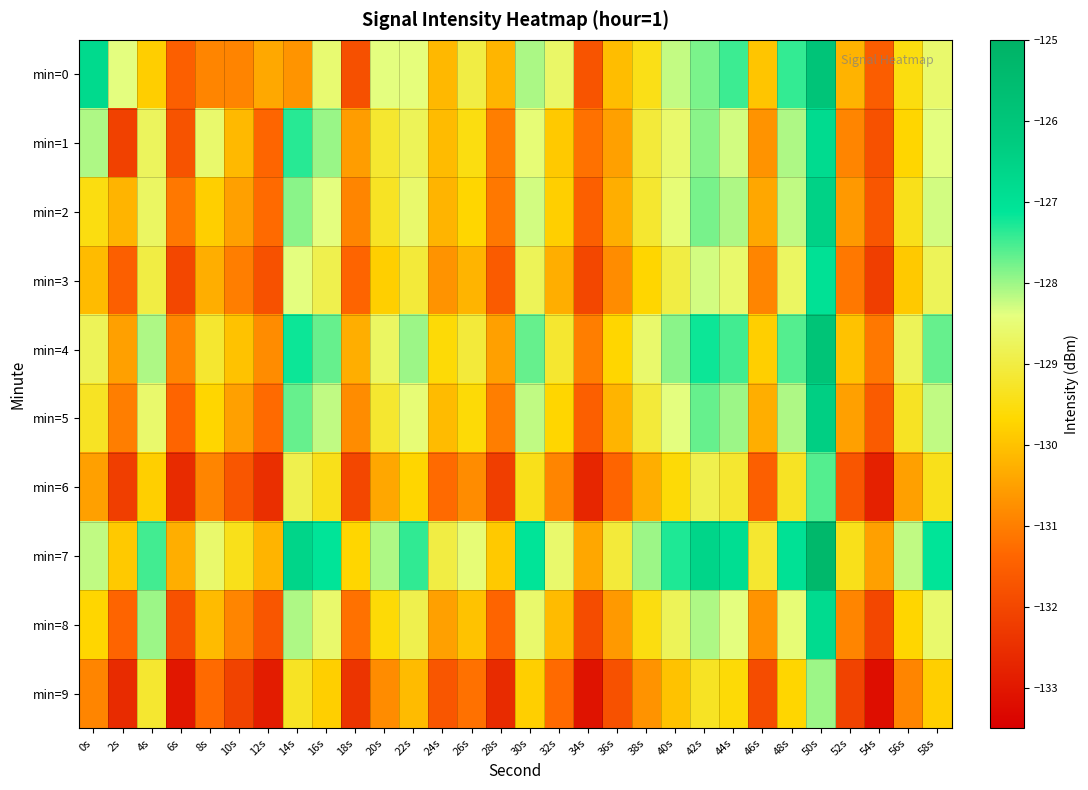

What is the difference between the highest and lowest values at 22s?

2.7